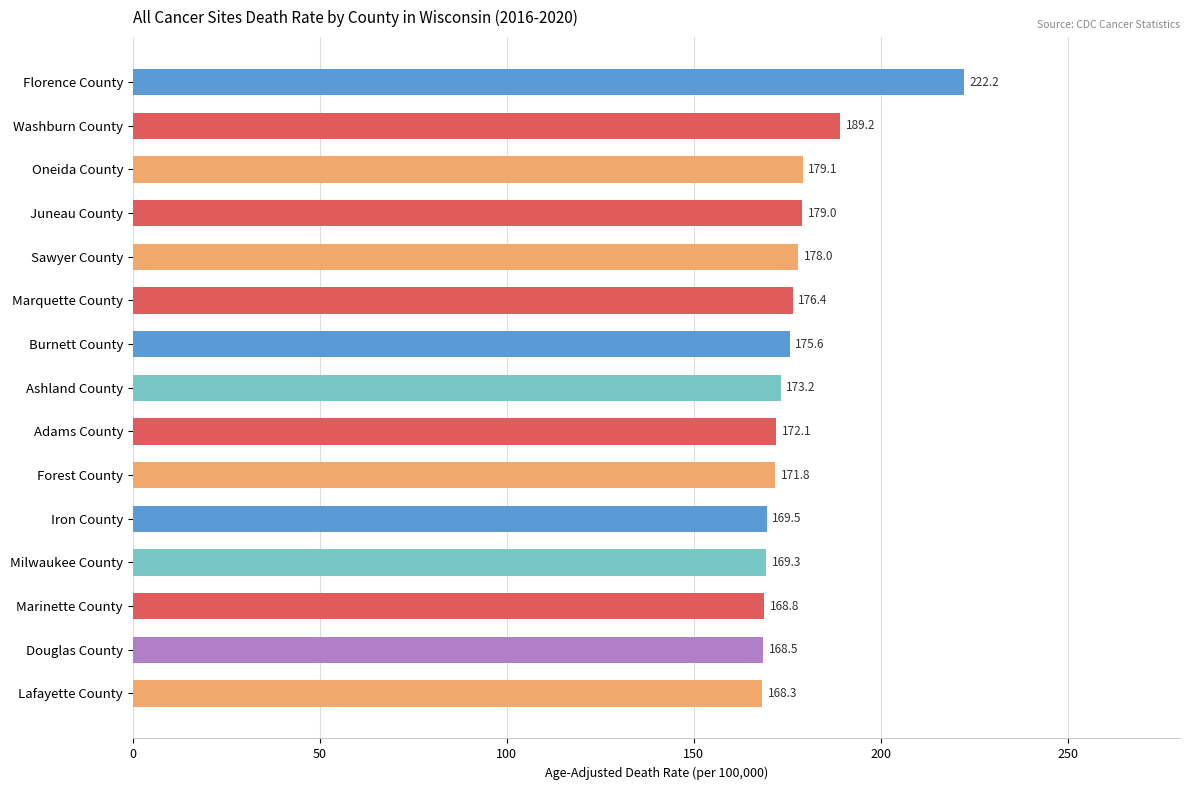

The chart shows a value of 178.0 at Sawyer County. True or false?

True